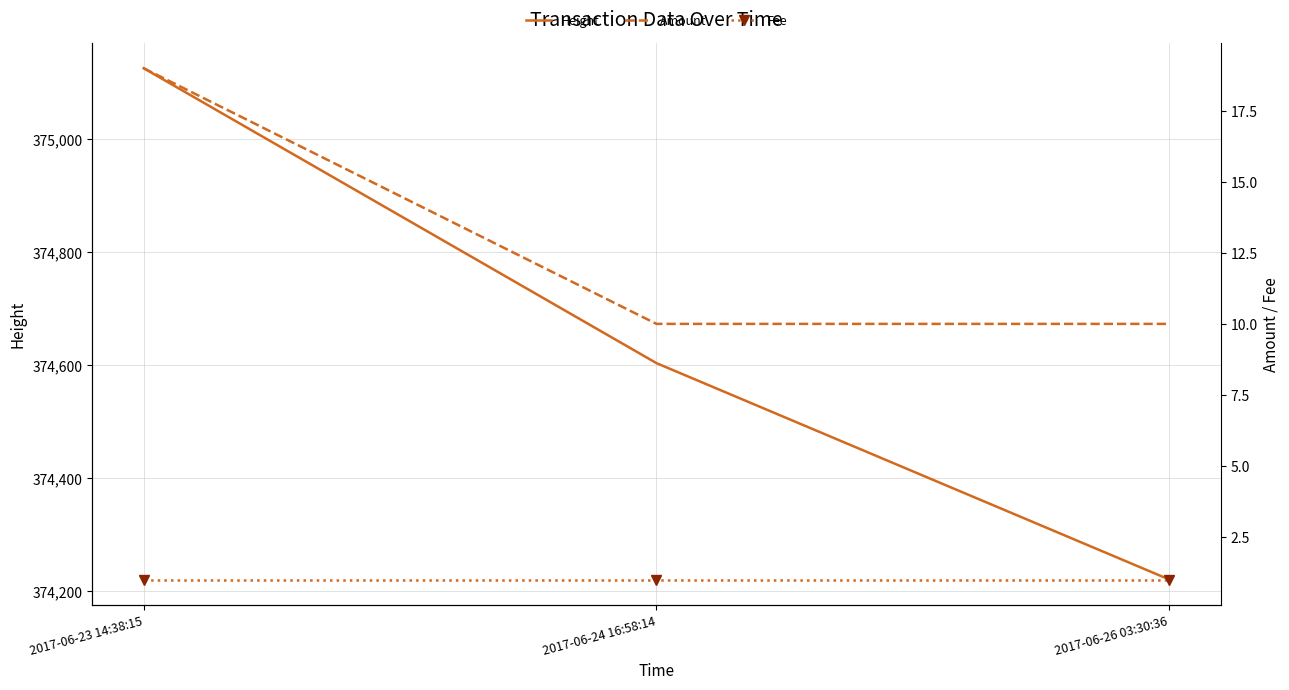

What is the sum of the Fee values at 2017-06-24 16:58:14 and 2017-06-23 14:38:15?

2